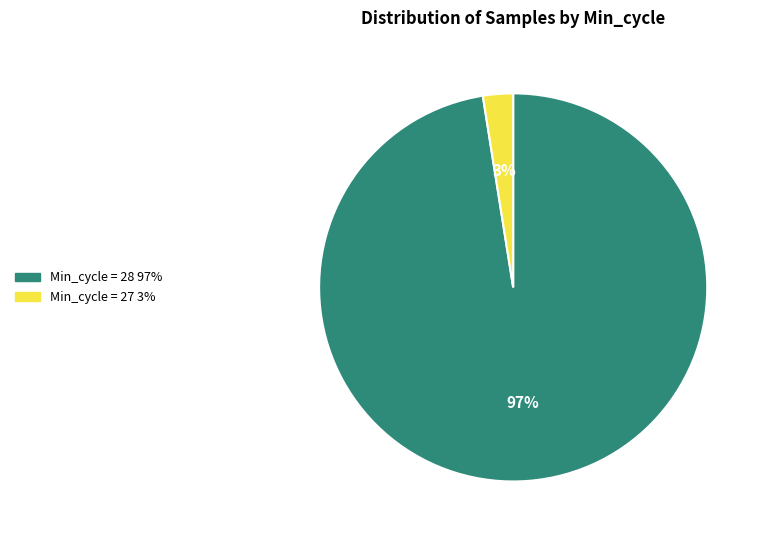

To the nearest percent, what is the average slice percentage?

50%